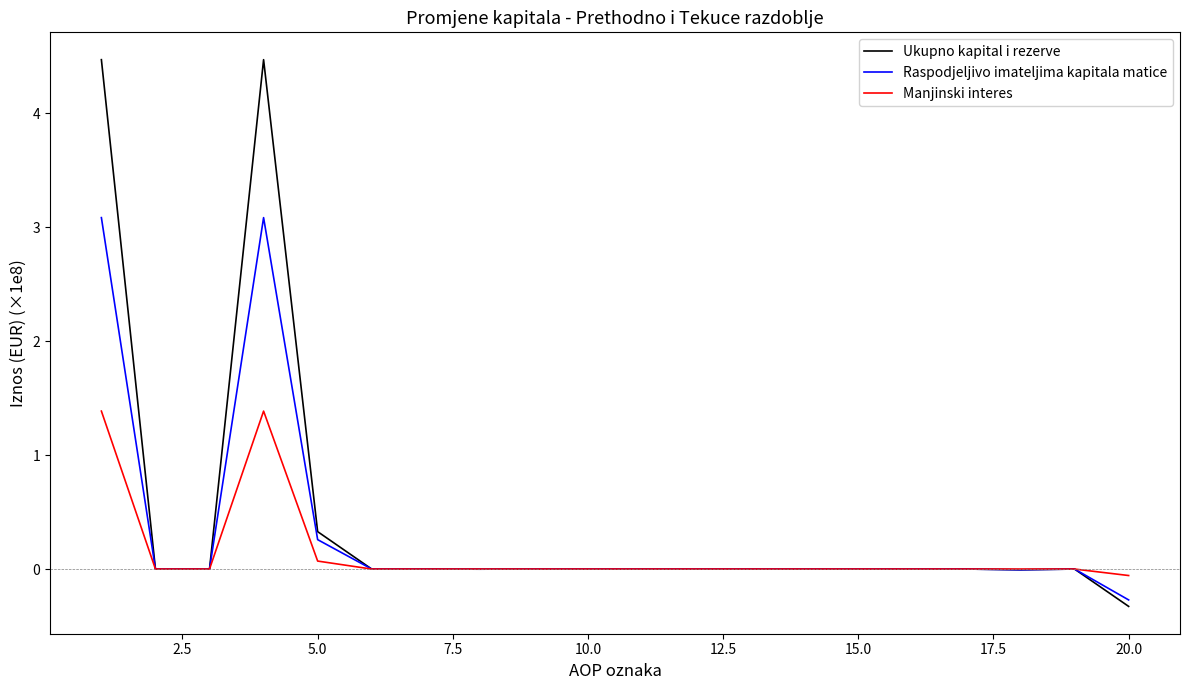

Which series has the largest range (max minus min)?

Ukupno kapital i rezerve